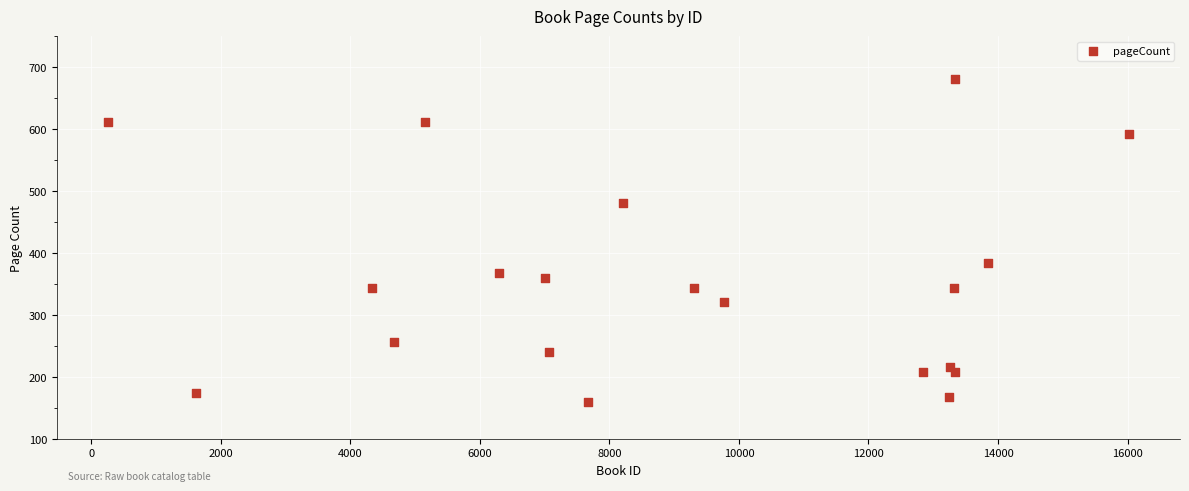

What is the range of Y values (max minus min)?

520